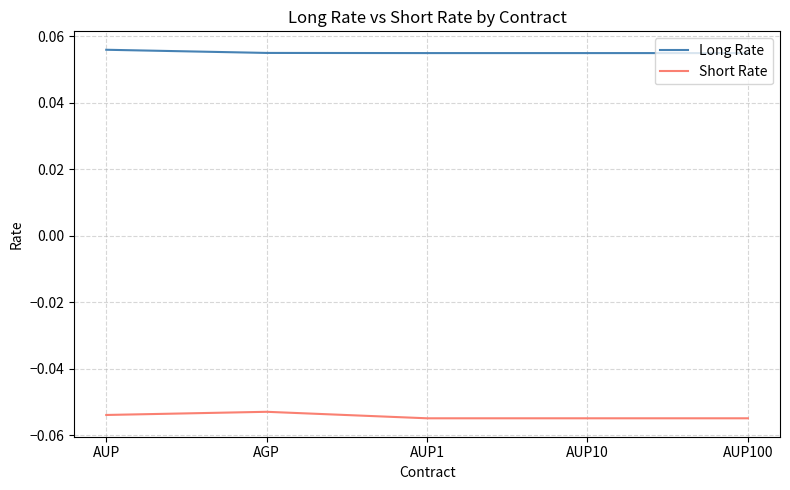

Does the chart have visible grid lines?

Yes